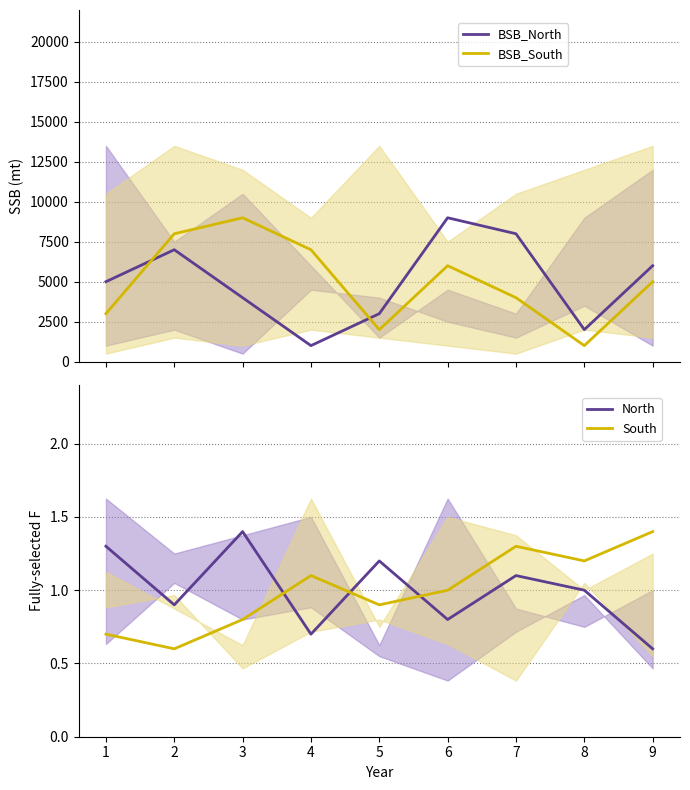

Which series has the largest total across all categories?

BSB_North